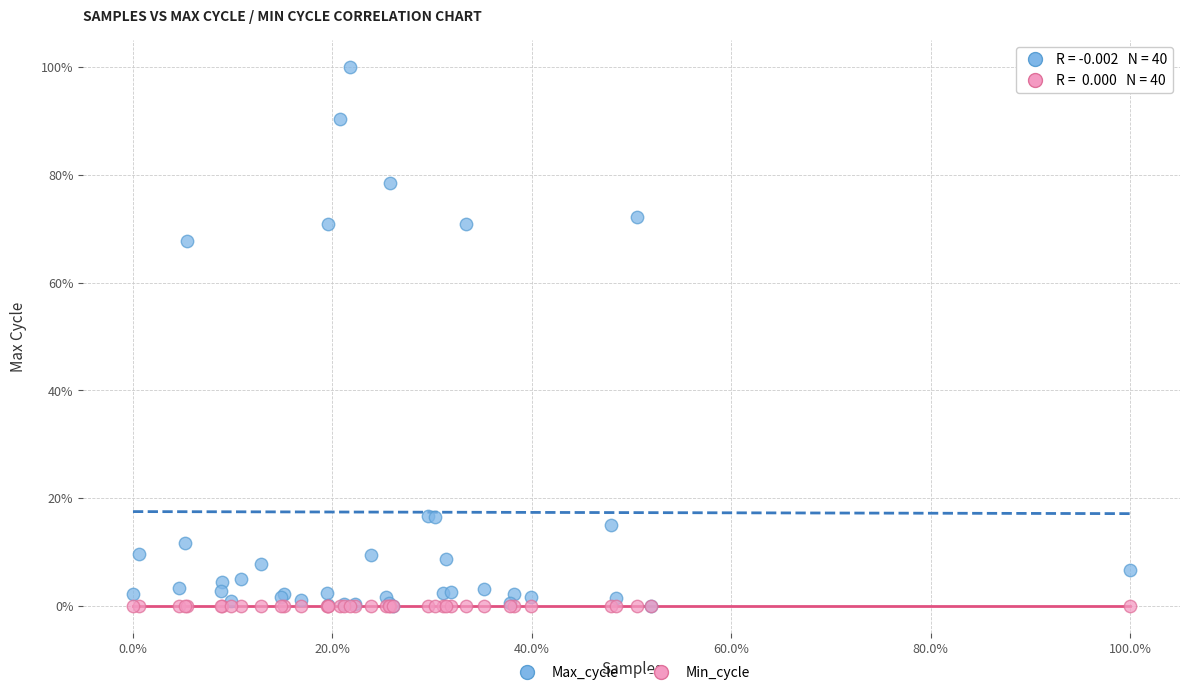

Which series reaches the maximum Y coordinate?

Max_cycle